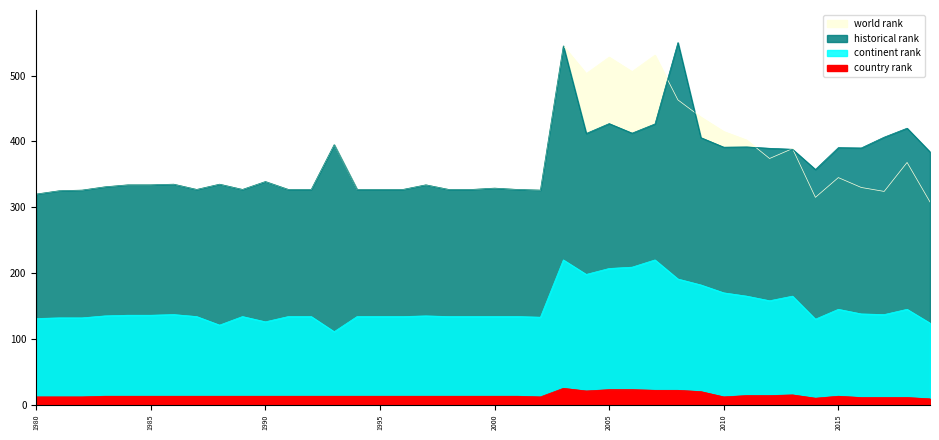

What is the spread (max minus min) of values at 2015?

377.5